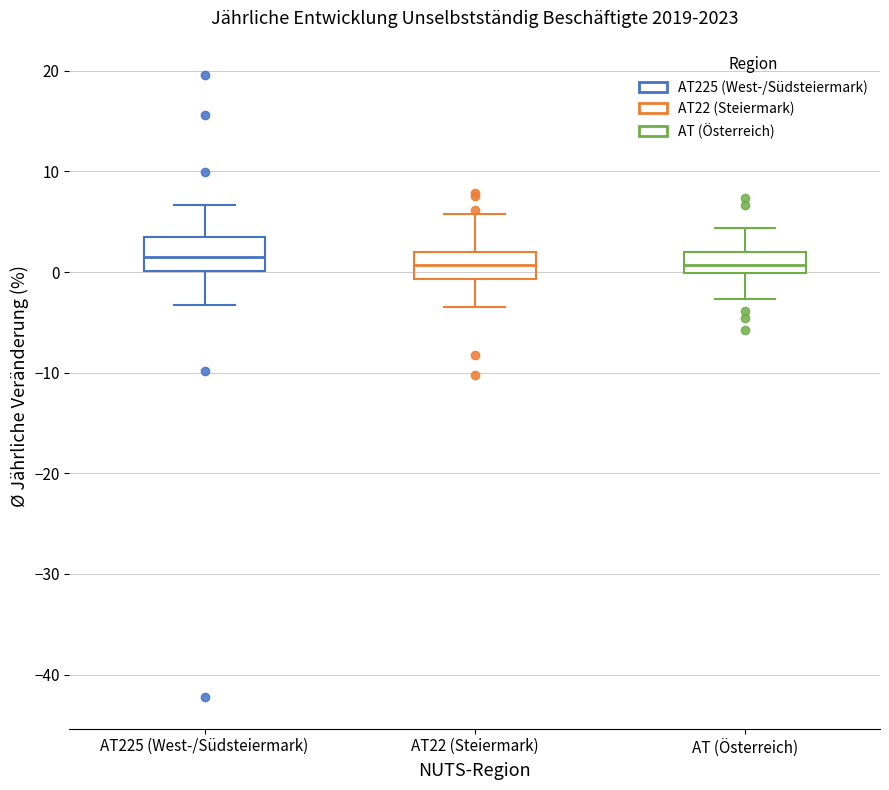

Reading left to right, read every box against the y-axis: the position of its median line, the range the box covers, and the ends of its whiskers. The values are not printed on the chart, so give them approximately, as read against the axis.

AT225 (West-/Südsteiermark): median 1, box 0 to 3, whiskers -3 to 7
AT22 (Steiermark): median 1, box -1 to 2, whiskers -3 to 6
AT (Österreich): median 1, box 0 to 2, whiskers -3 to 4